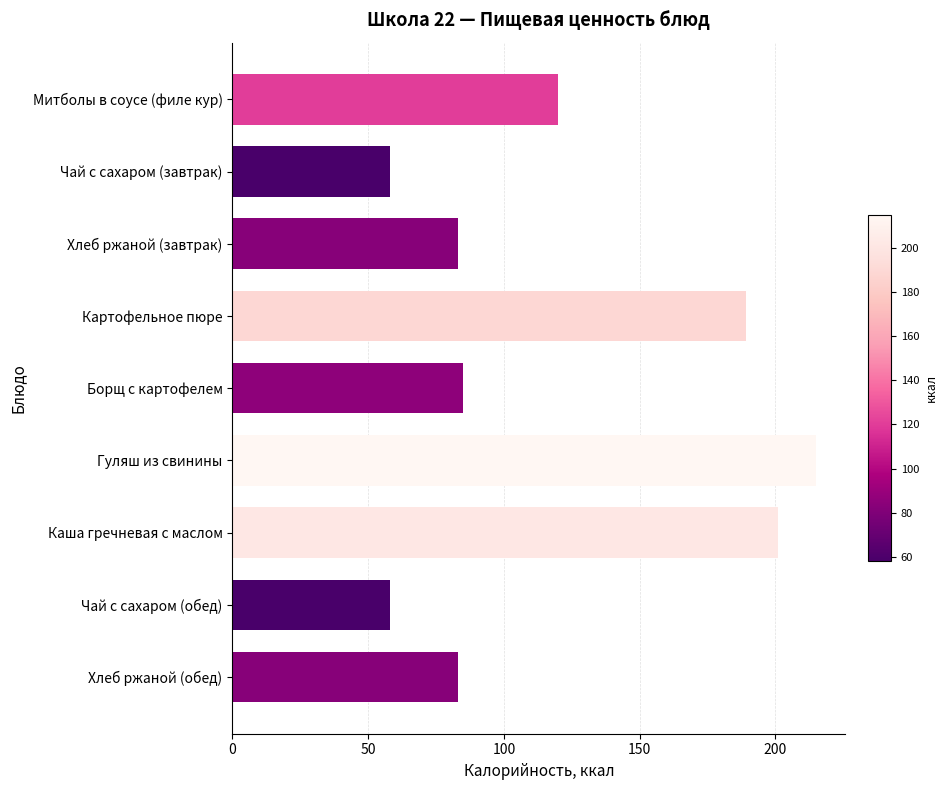

What is the sum of all values?

1092